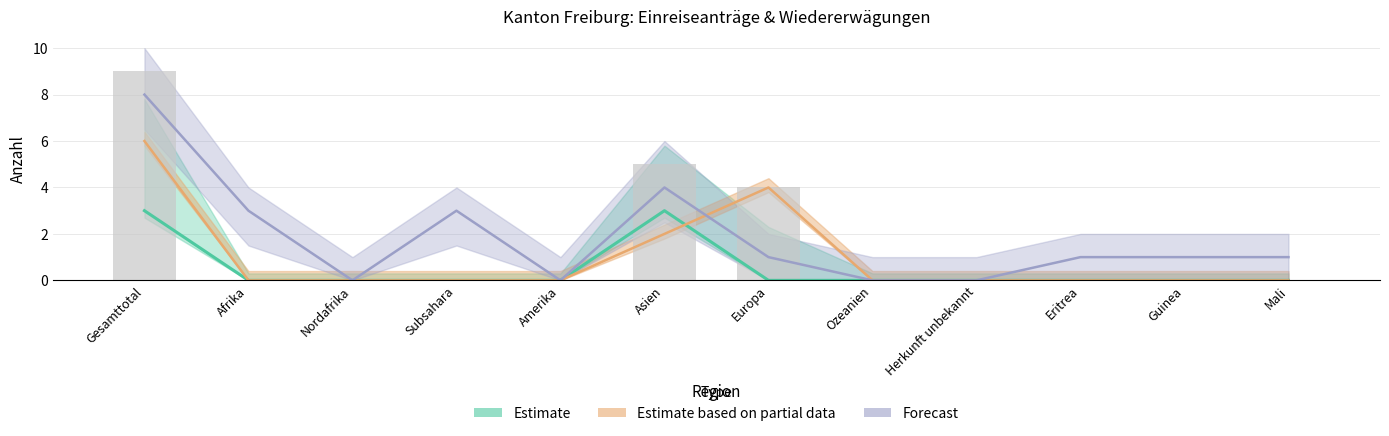

At which category does the chart reach its peak across all series?

Gesamttotal